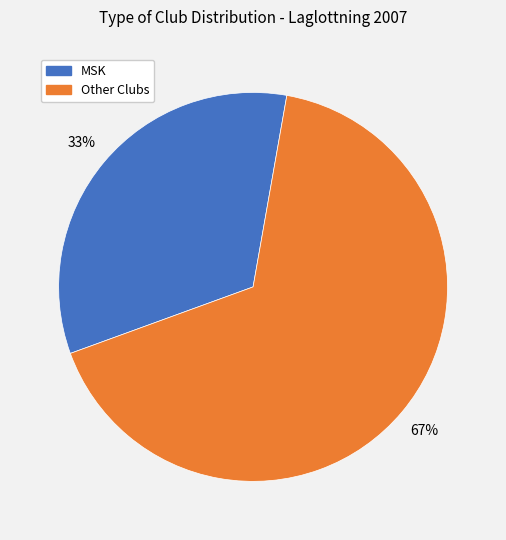

To the nearest percent, what is the average slice percentage?

50%